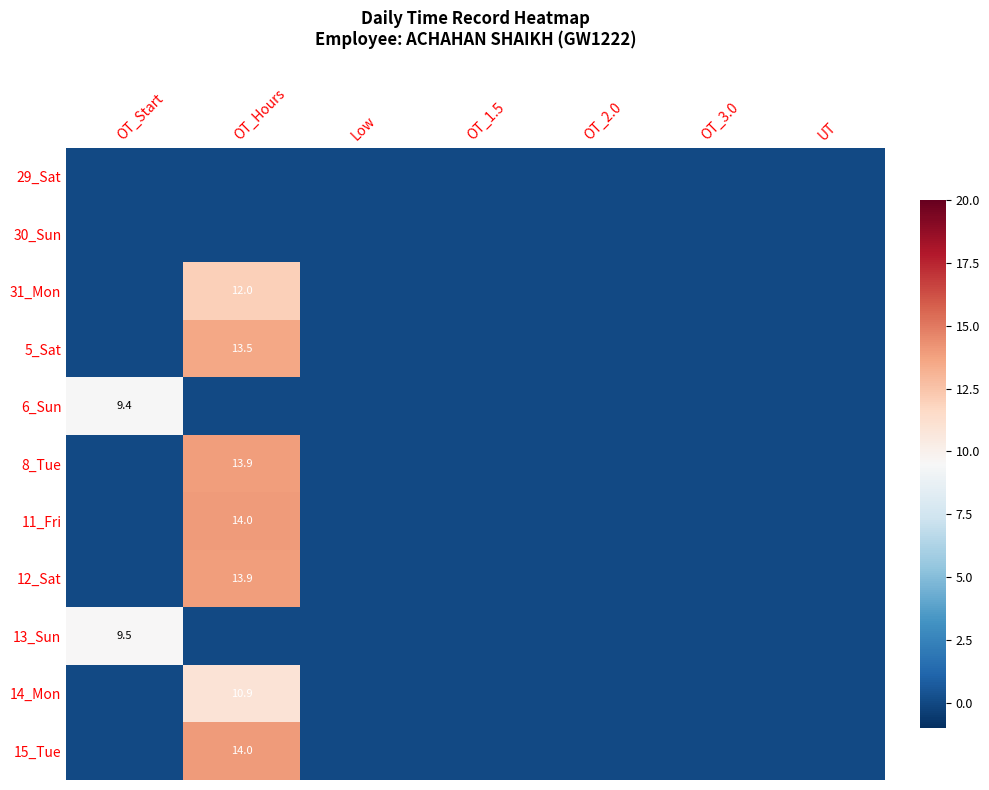

At which category is the sum across all series the highest?

OT_Hours